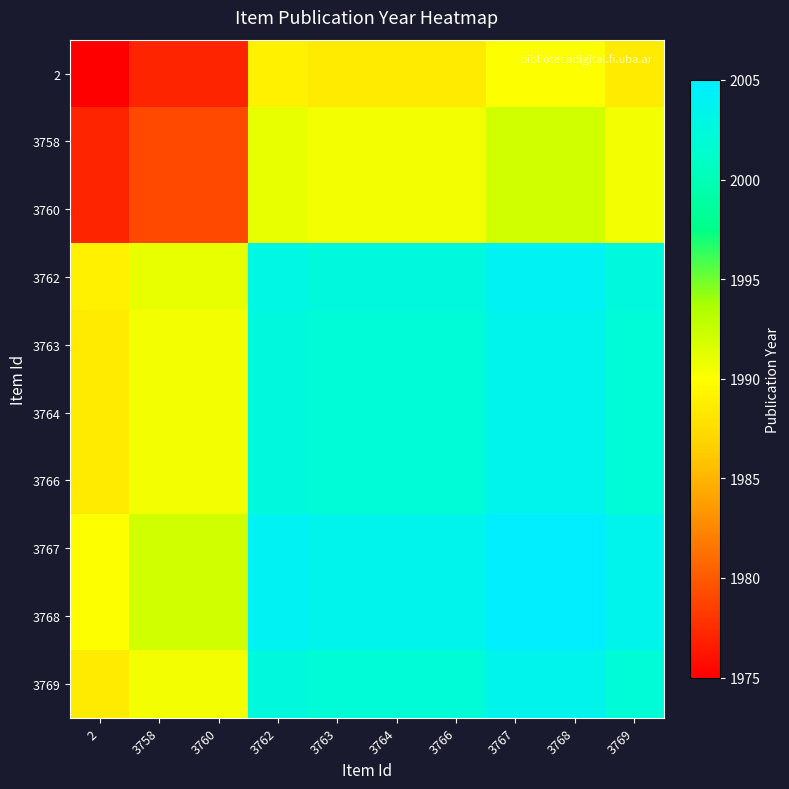

How many data points does each series have?

10